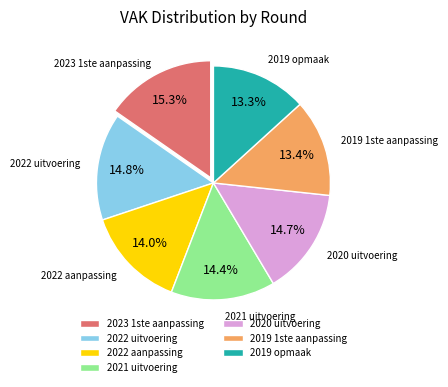

What percentage is the 2022 uitvoering slice, to the nearest percent?

15%